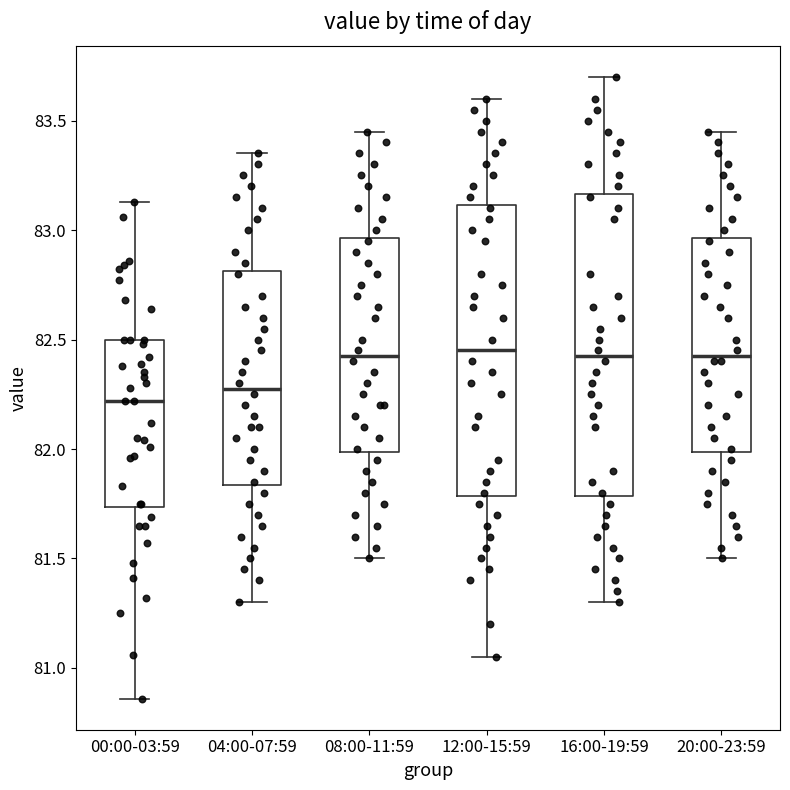

Which box is the tallest, from its lower edge to its upper edge?

16:00-19:59